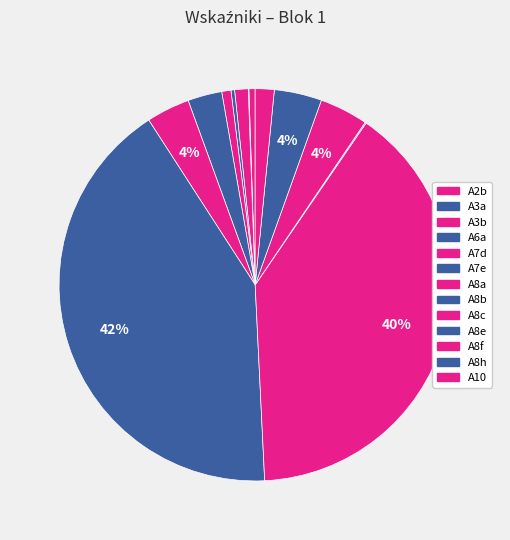

Which has a higher value, A10 or A8h?

A8h